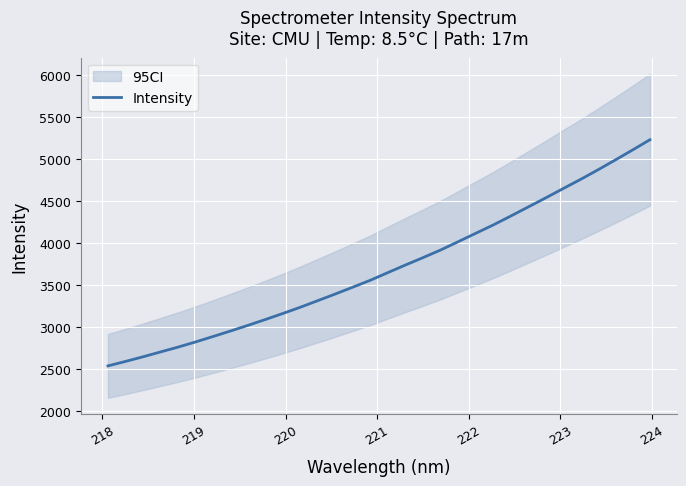

Does the chart display data point markers on the line(s)?

No